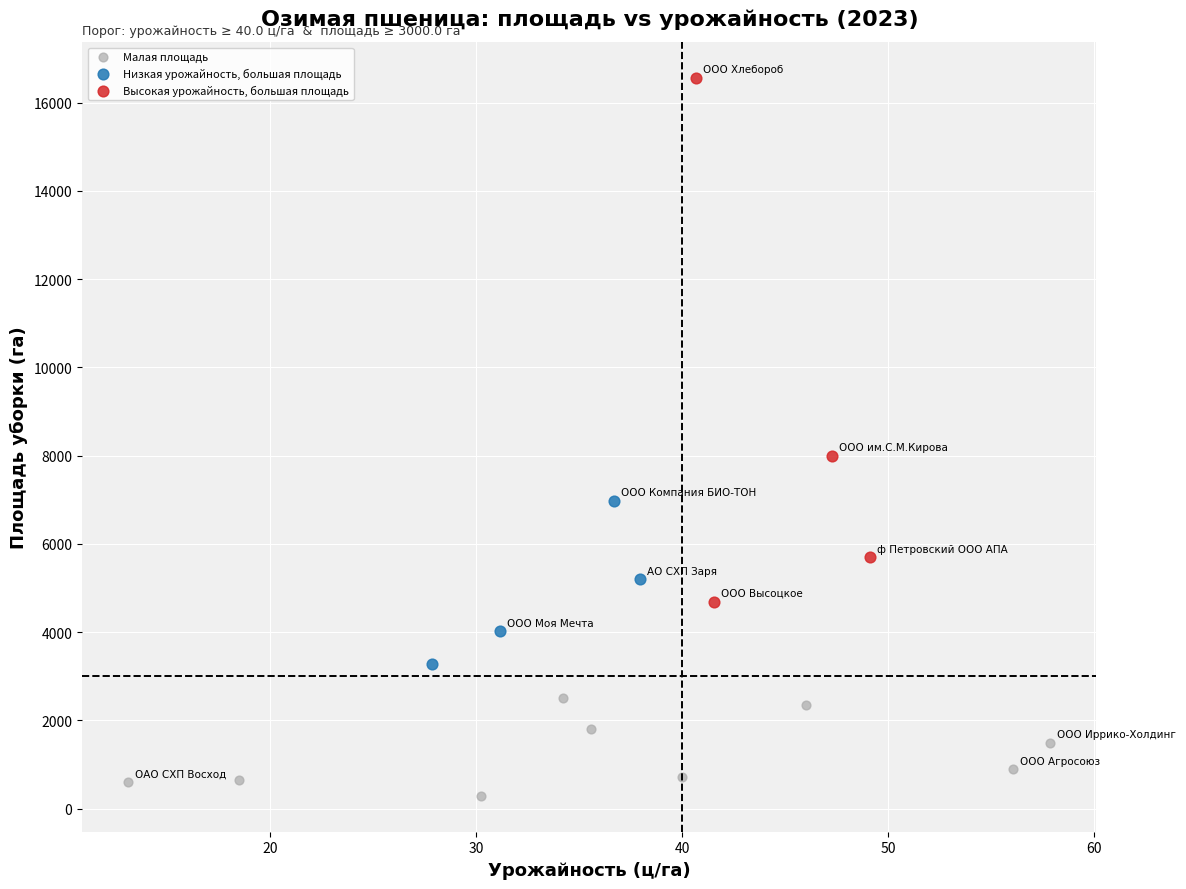

Which series contains the highest Y value?

Высокая урожайность, большая площадь